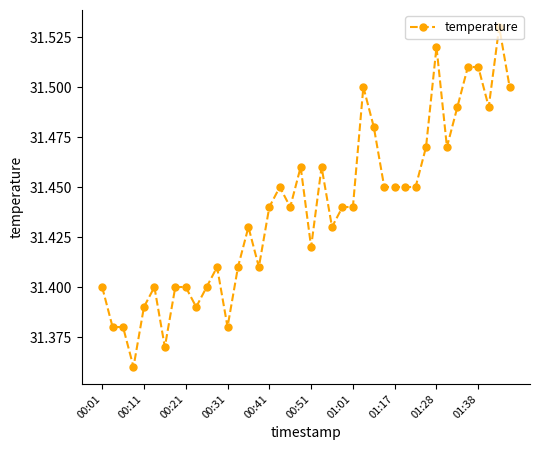

What is the sum of all values?

1257.6